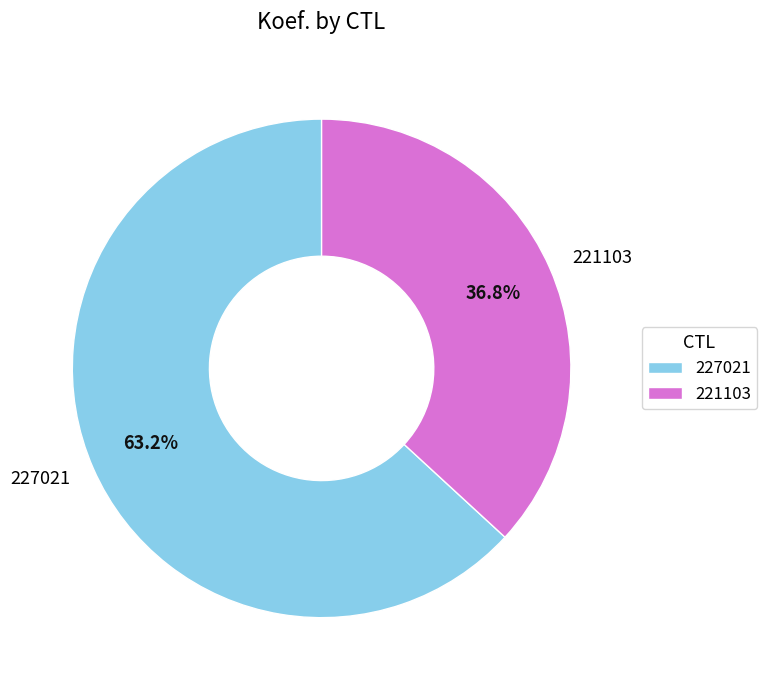

Is there a majority slice in this chart?

Yes